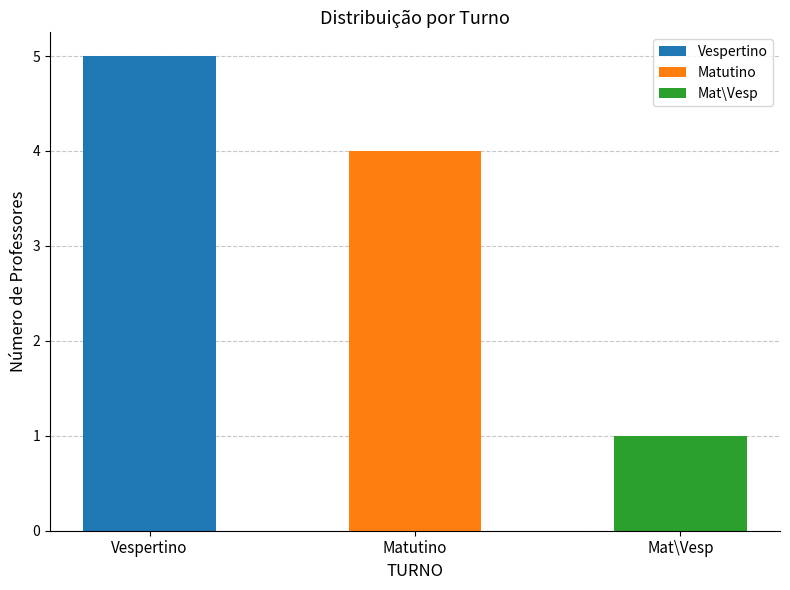

At which category does the chart reach its peak across all series?

Vespertino